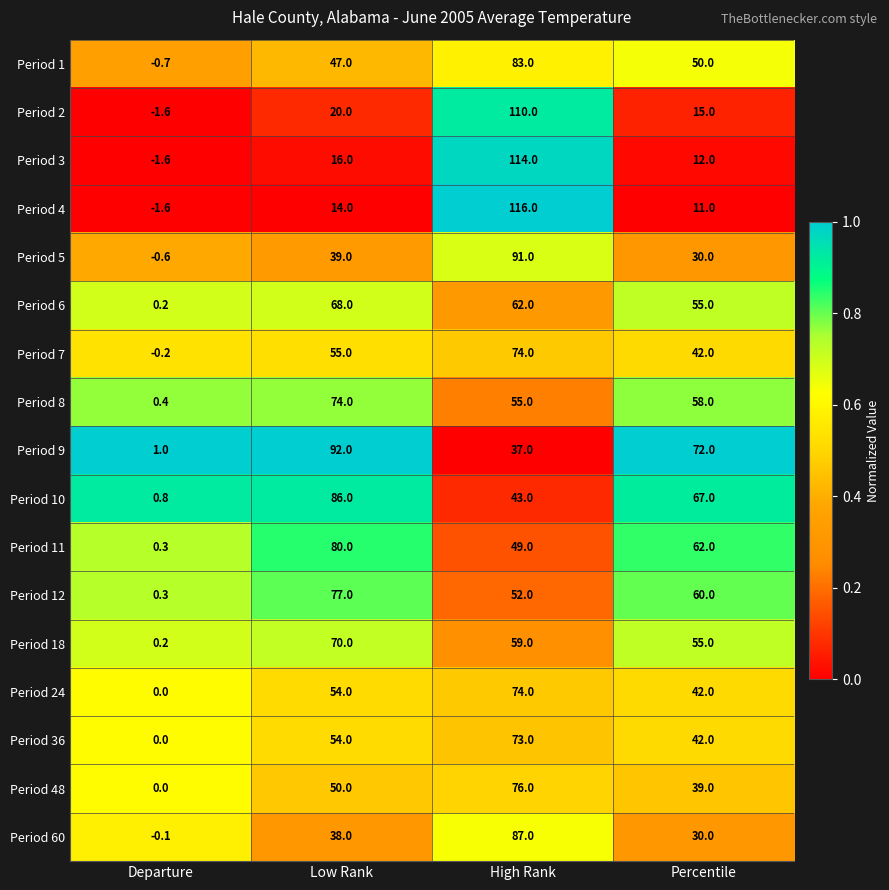

The value of Period 5 at Percentile is 18.1. True or false?

False